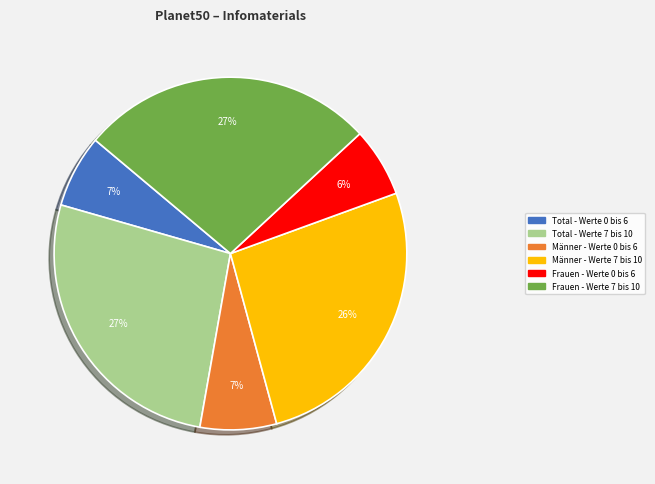

Does Männer - Werte 0 bis 6 represent more than half of the total?

No